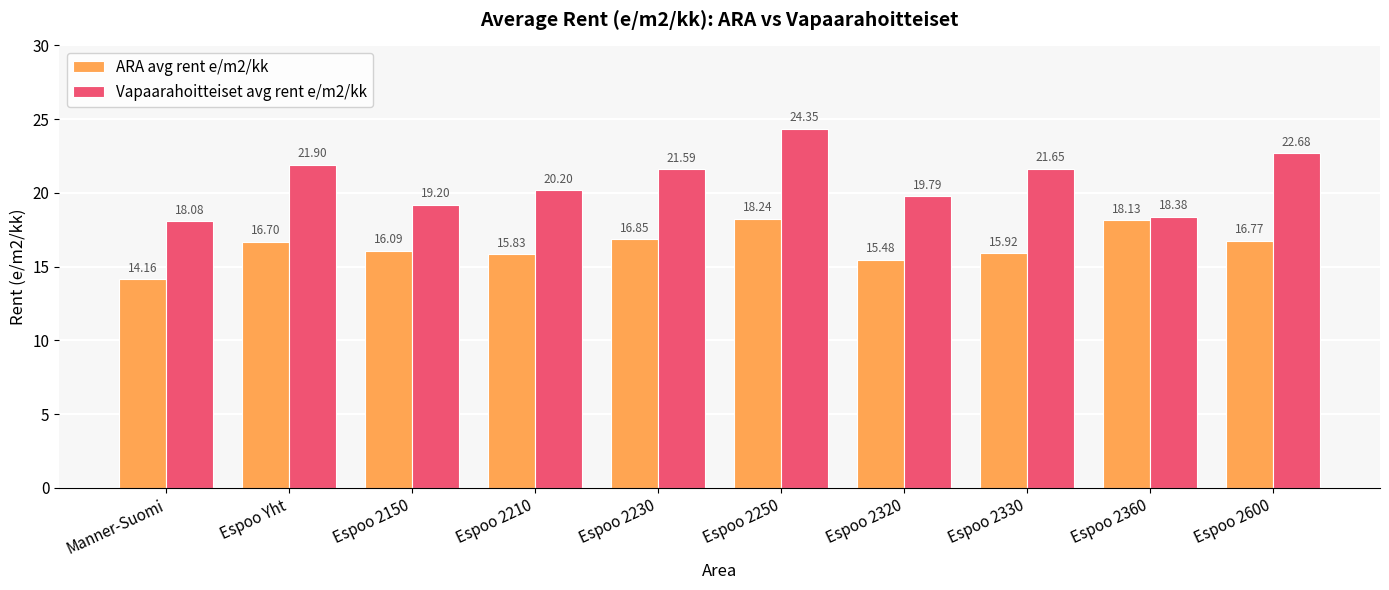

Is the value of ARA avg rent e/m2/kk at Espoo Yht greater than the value of Vapaarahoitteiset avg rent e/m2/kk at Espoo Yht?

No